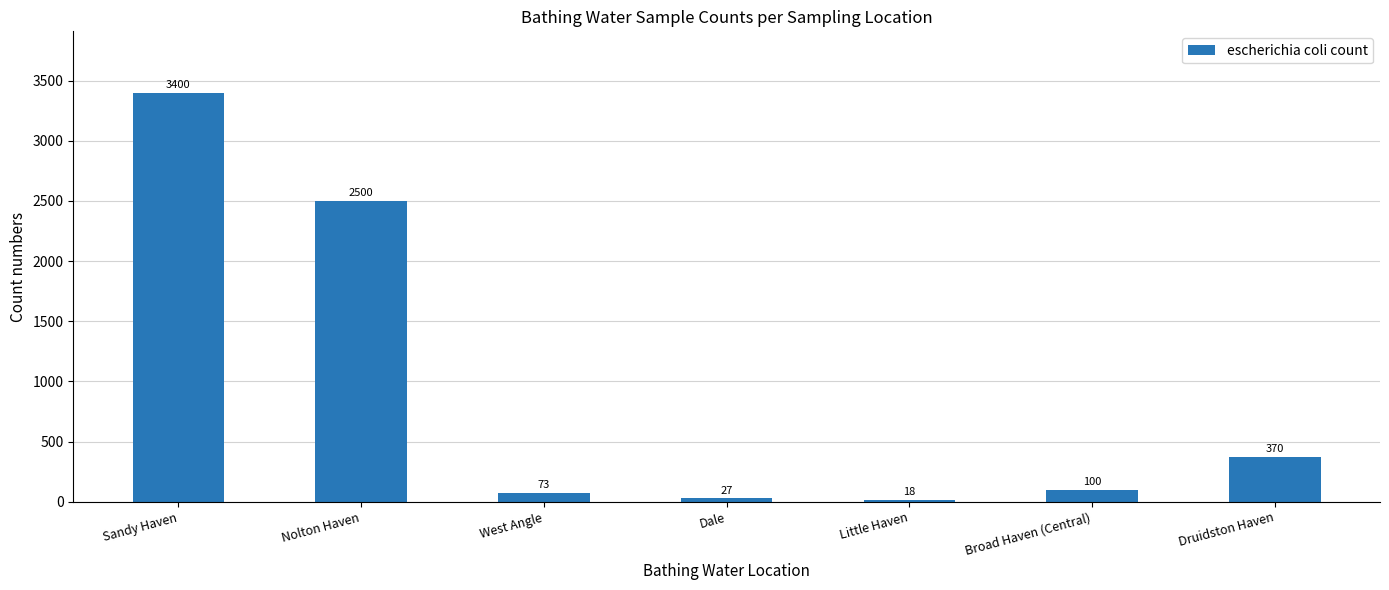

List the labels in order of value, smallest first.

Little Haven, Dale, West Angle, Broad Haven (Central), Druidston Haven, Nolton Haven, Sandy Haven